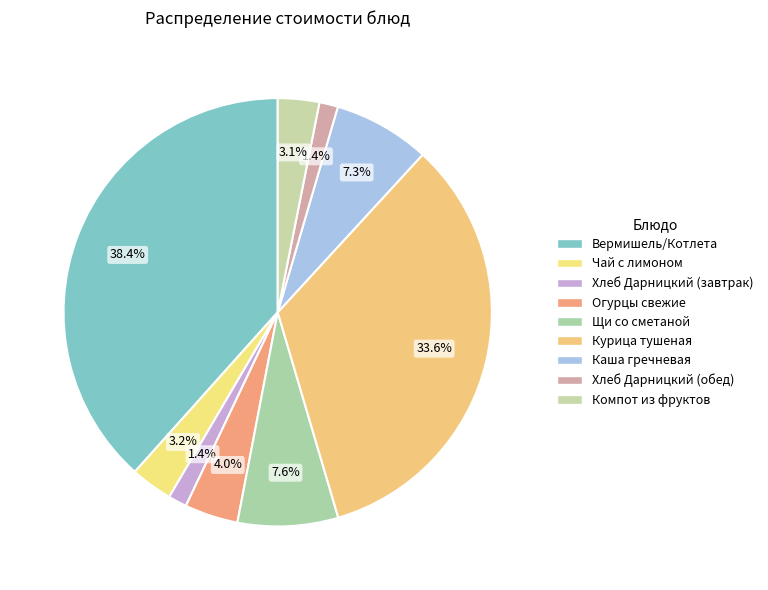

To the nearest percent, what portion does Огурцы свежие represent?

4%